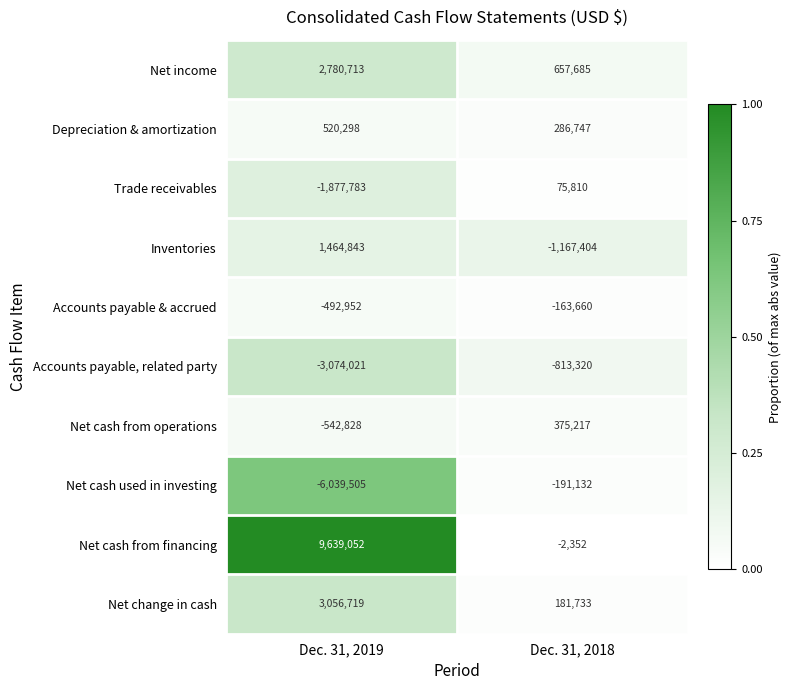

The Net cash from operations series shows -881875 at Dec. 31, 2019. True or false?

False